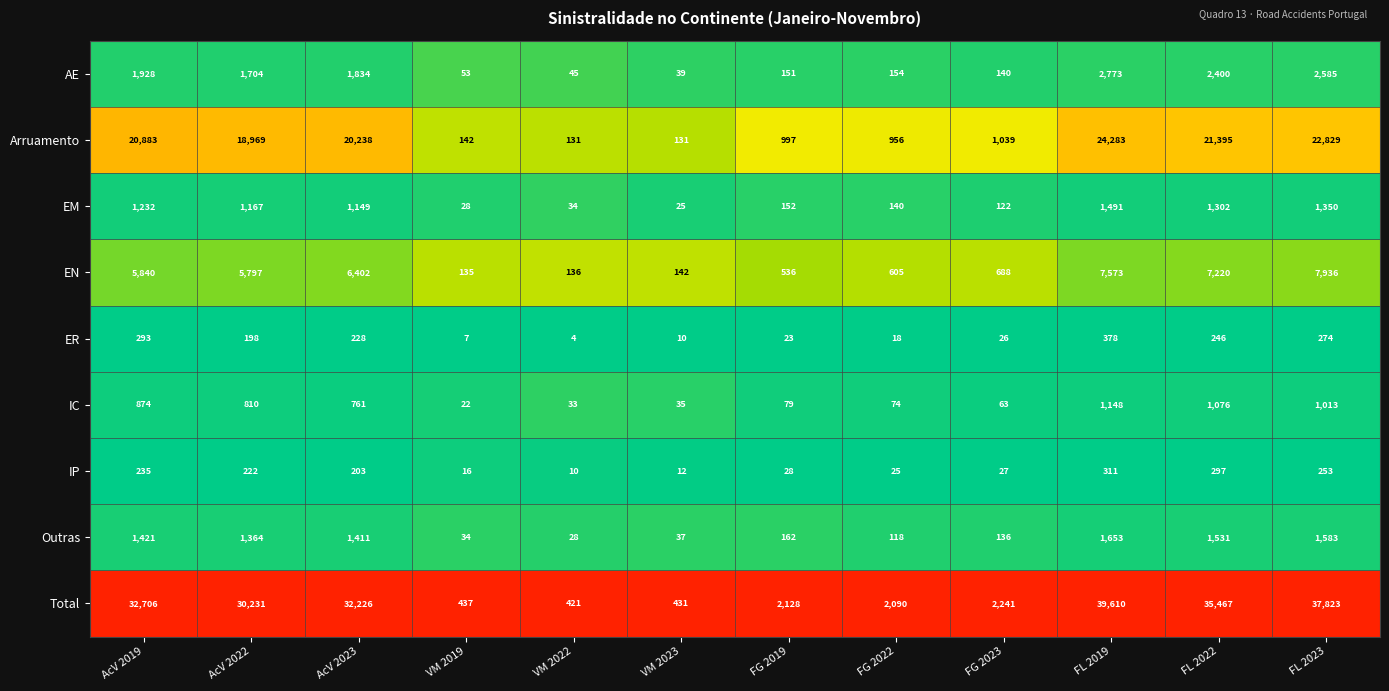

The EM series shows 34 at VM 2022. True or false?

True